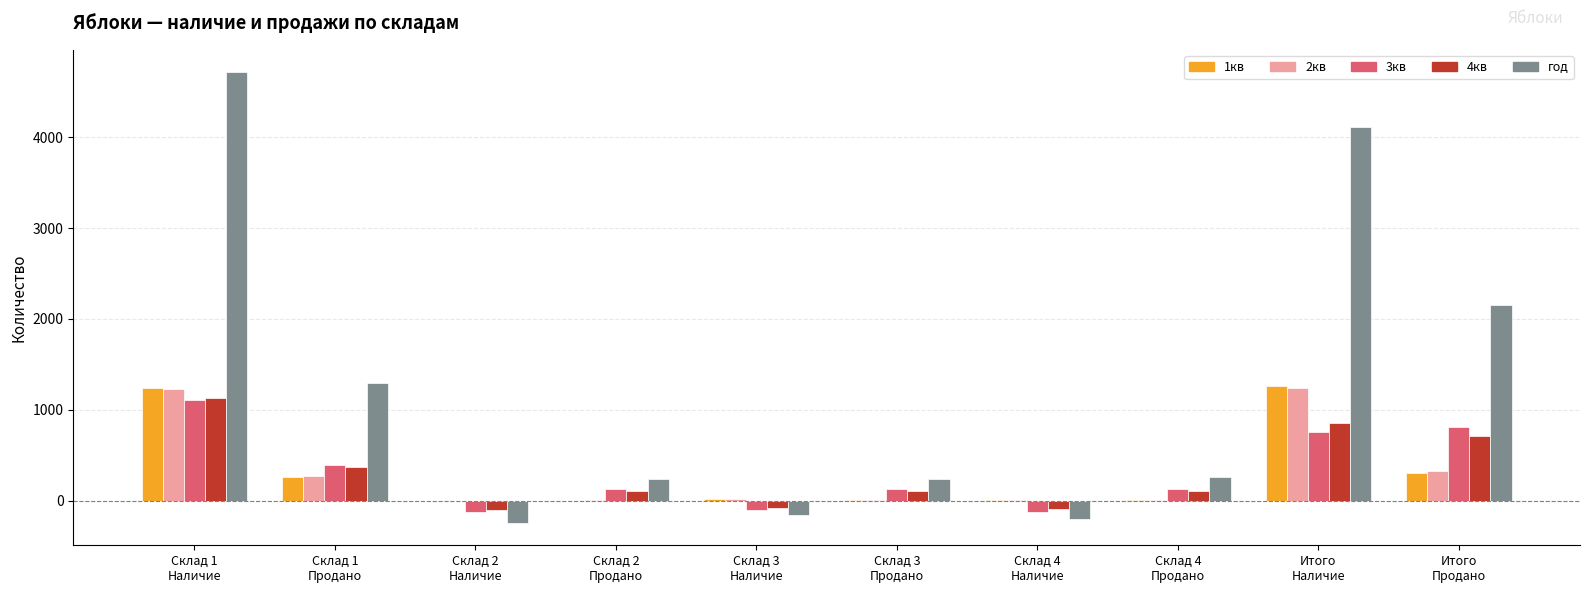

Which series has the largest total across all categories?

год